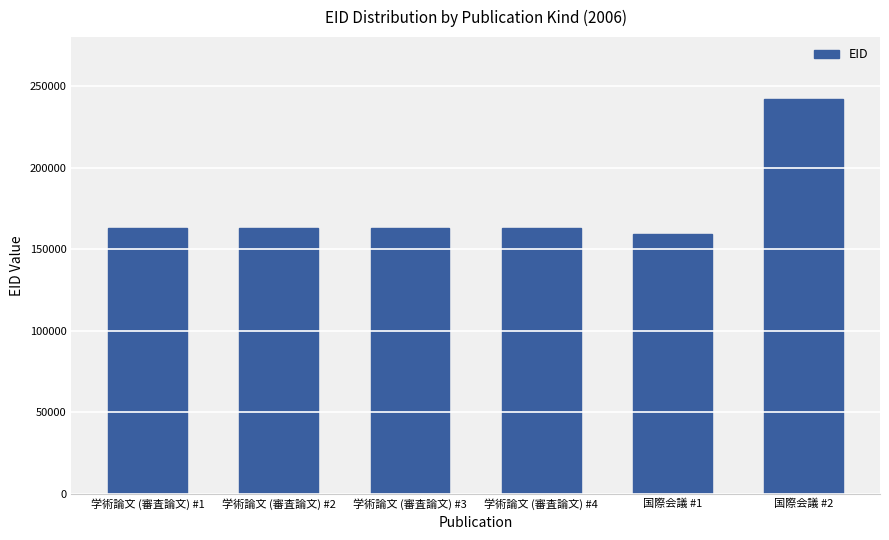

What is the change in value from 学術論文 (審査論文) #4 to 国際会議 #1?

-3469